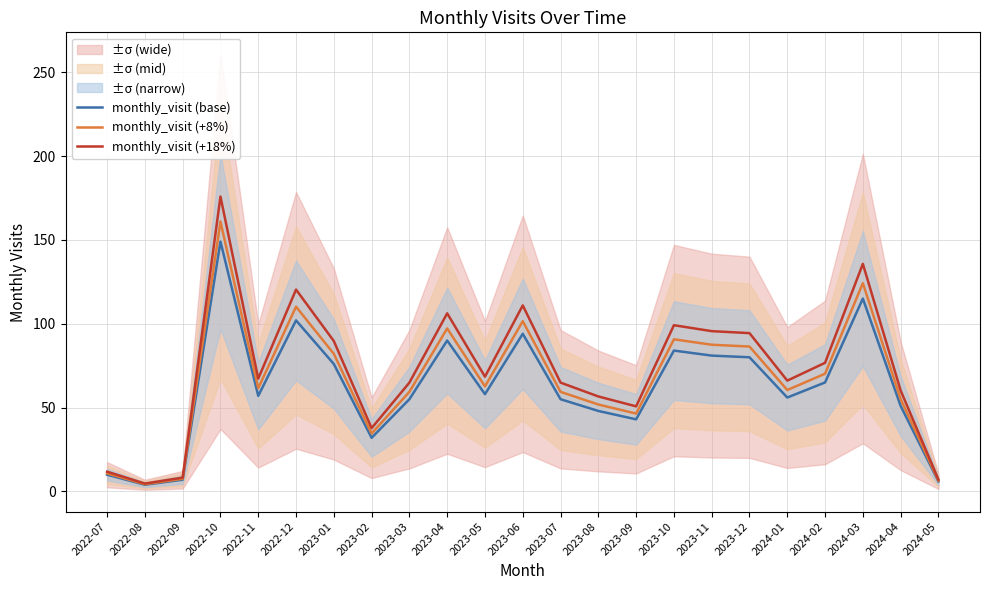

Which series has the widest spread of values?

monthly_visit (+18%)